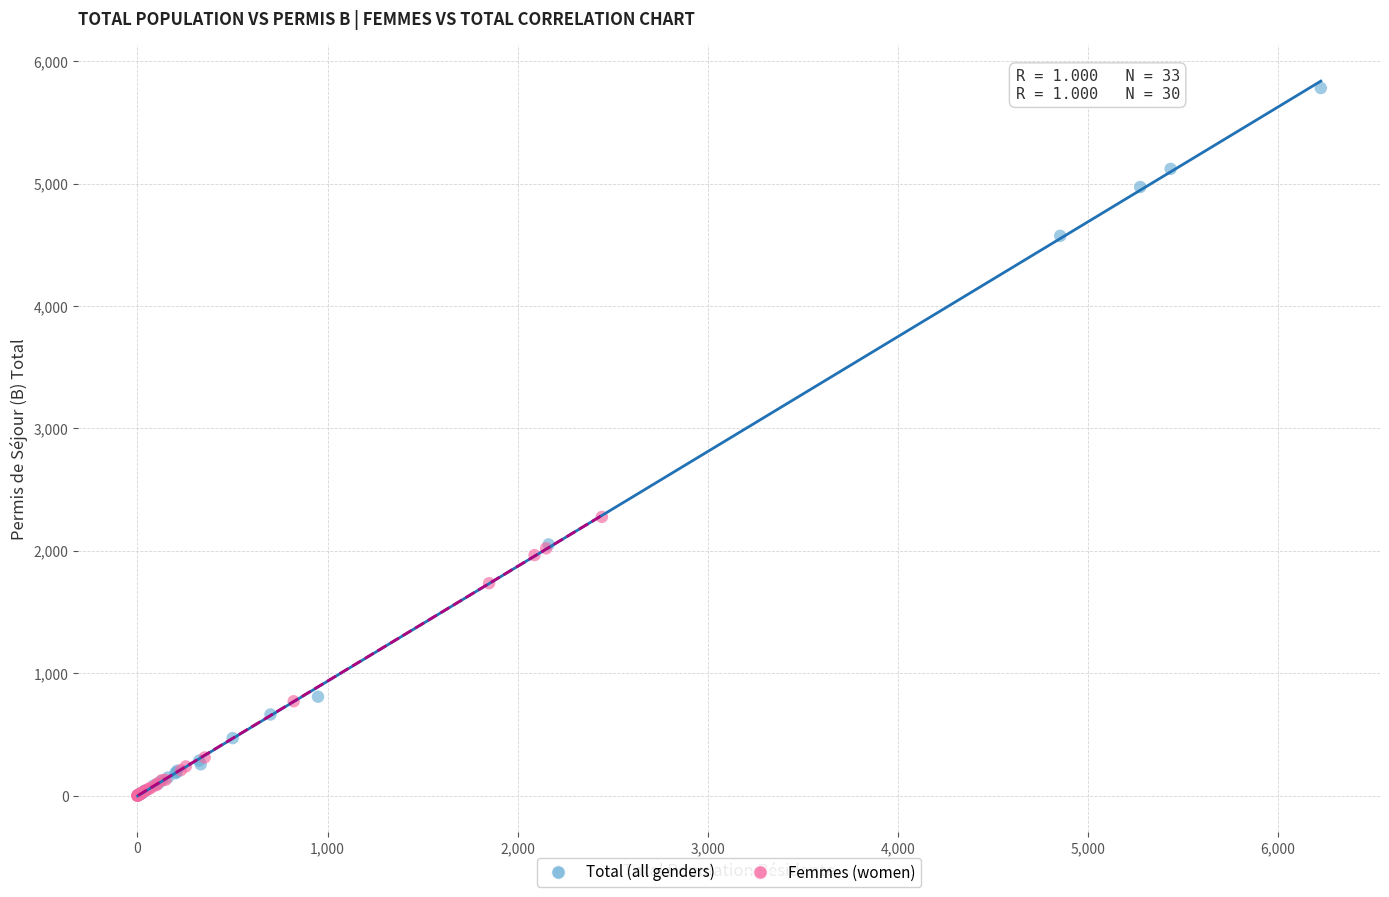

Which series has the widest spread of Y values?

Total (all genders)